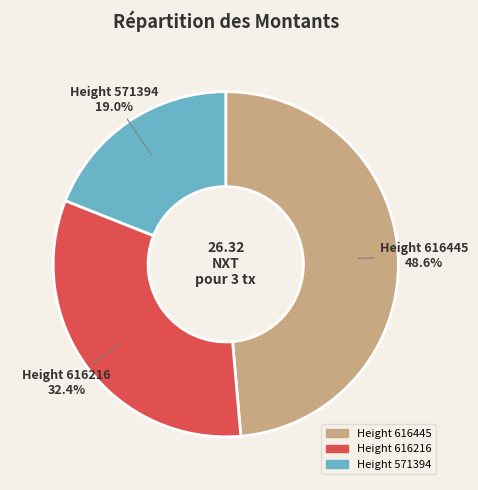

Rank the categories by value from lowest to highest.

Height 571394, Height 616216, Height 616445